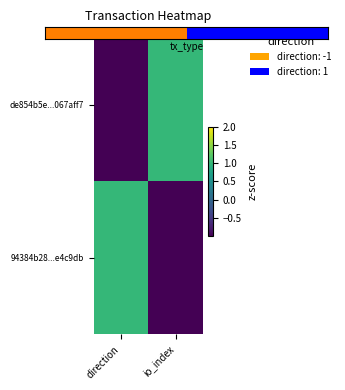

Which series has the widest spread of values?

de854b5e...067aff7